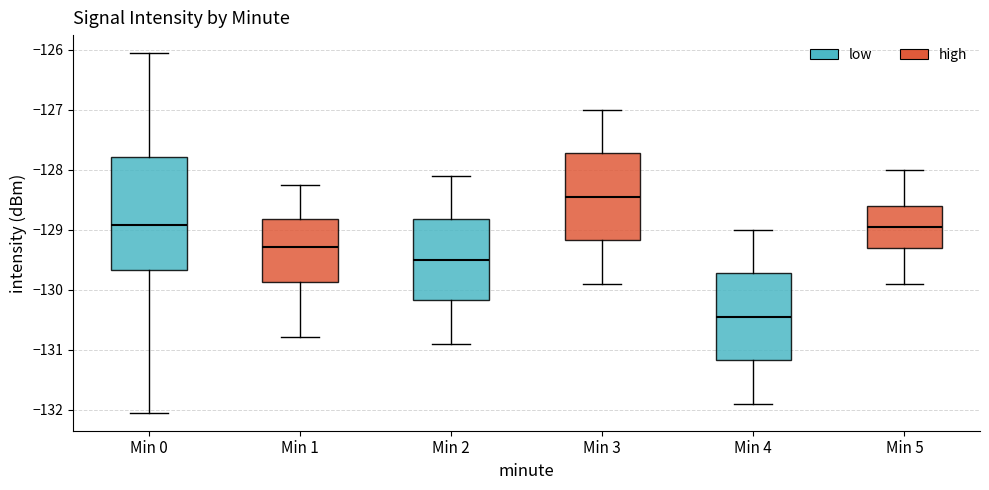

Reading left to right, read every box against the y-axis: the position of its median line, the range the box covers, and the ends of its whiskers. The values are not printed on the chart, so give them approximately, as read against the axis.

Min 0: median -128.9, box -129.7 to -127.8, whiskers -132.0 to -126.1
Min 1: median -129.3, box -129.9 to -128.8, whiskers -130.8 to -128.3
Min 2: median -129.5, box -130.2 to -128.8, whiskers -130.9 to -128.1
Min 3: median -128.4, box -129.2 to -127.7, whiskers -129.9 to -127.0
Min 4: median -130.4, box -131.2 to -129.7, whiskers -131.9 to -129.0
Min 5: median -128.9, box -129.3 to -128.6, whiskers -129.9 to -128.0